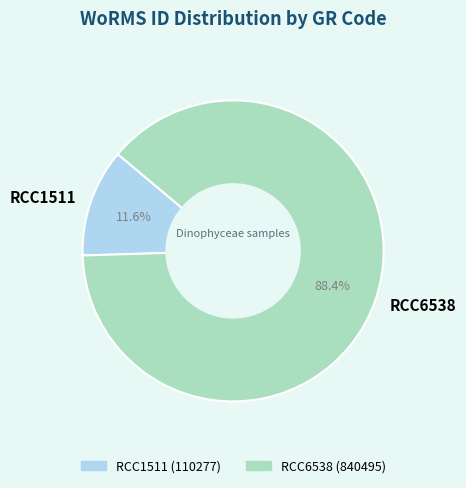

Which category has the biggest portion of the pie?

RCC6538